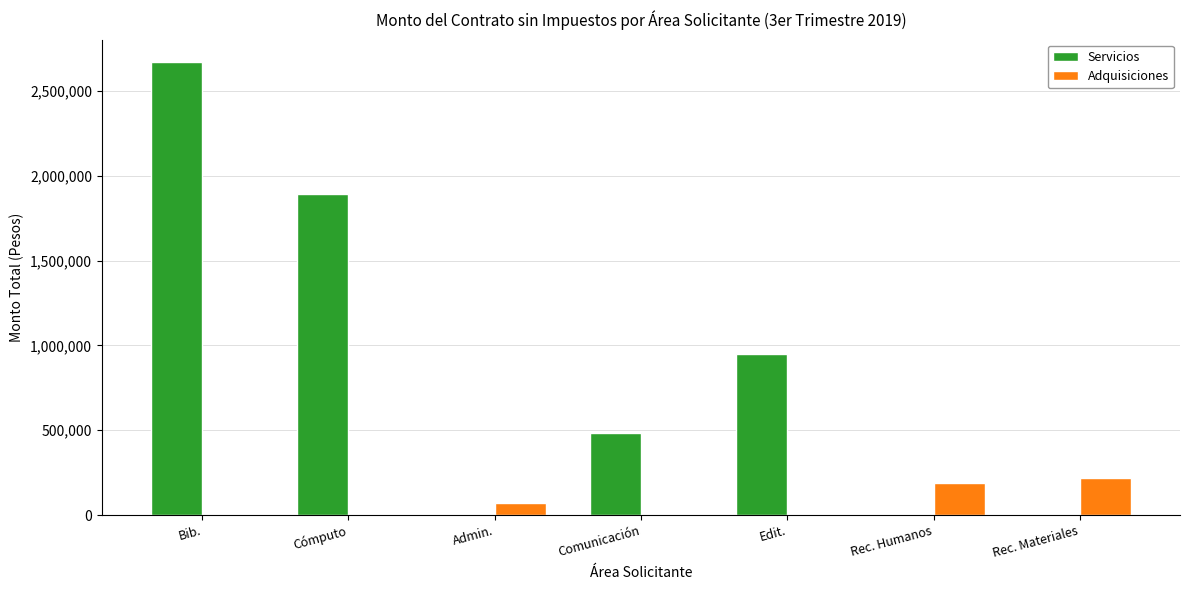

What is the maximum value for Servicios?

2668139.4